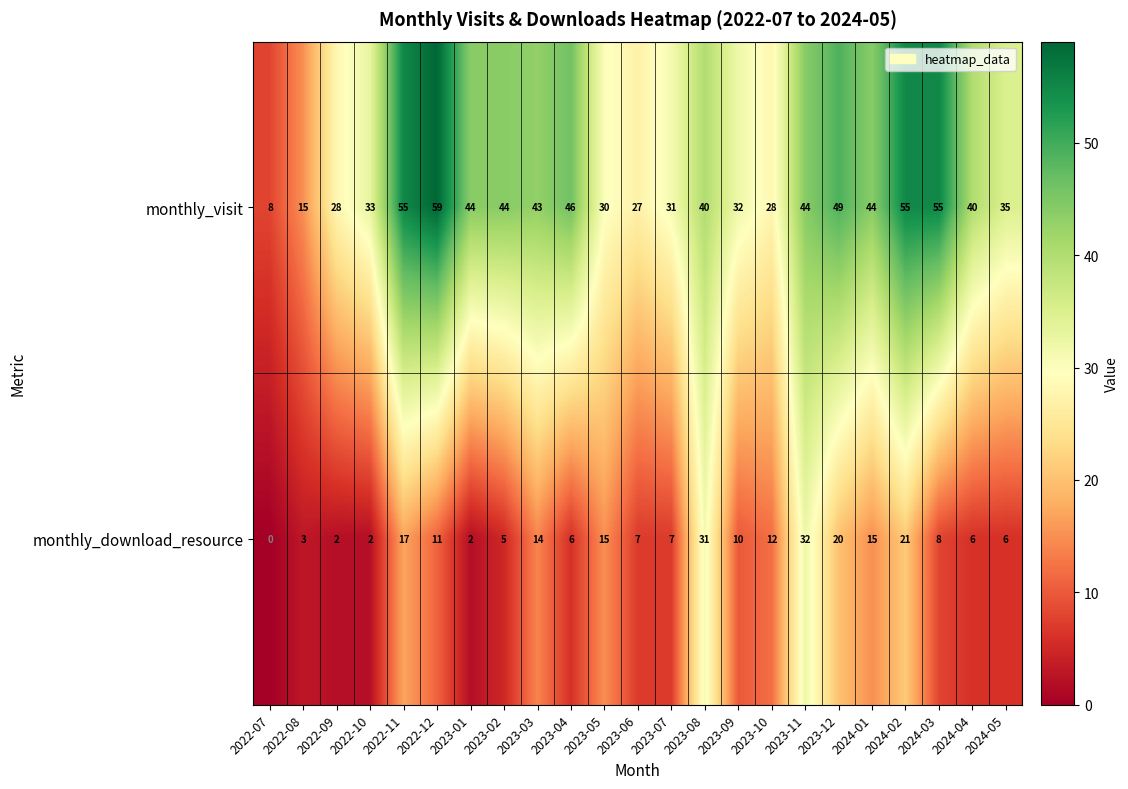

Which series has the largest total across all categories?

monthly_visit